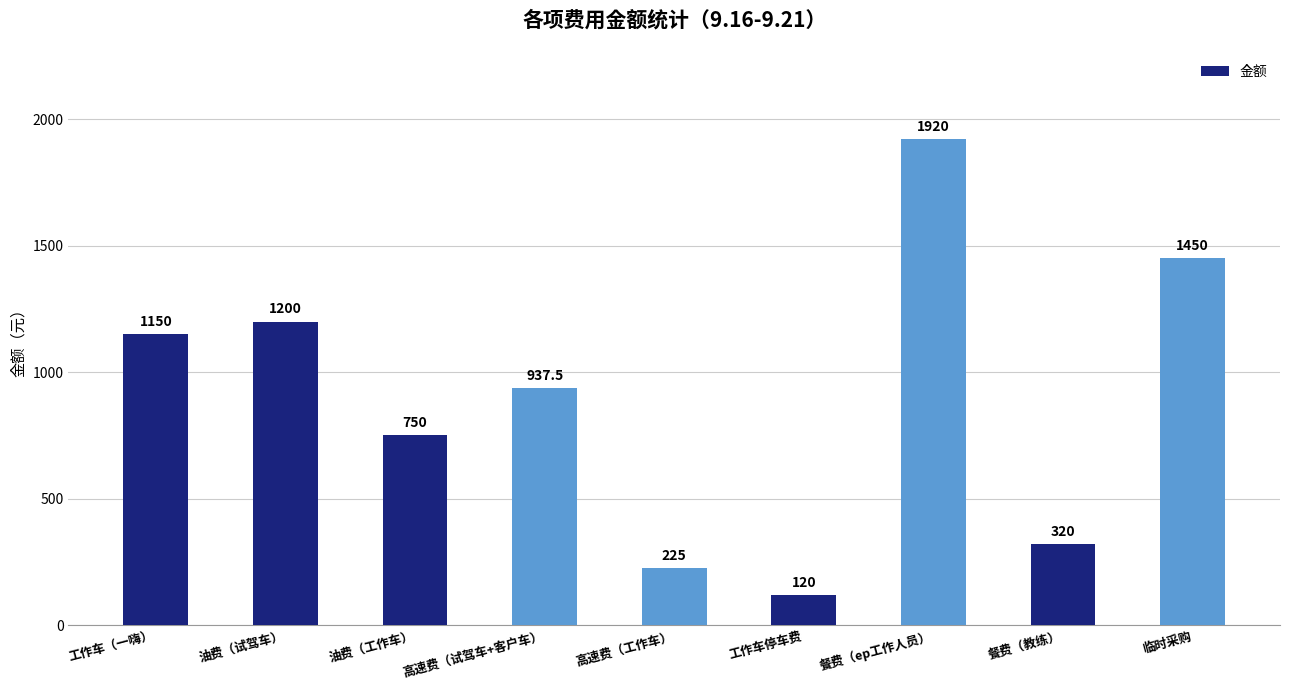

The value at 餐费（ep工作人员） is 1920.0. True or false?

True